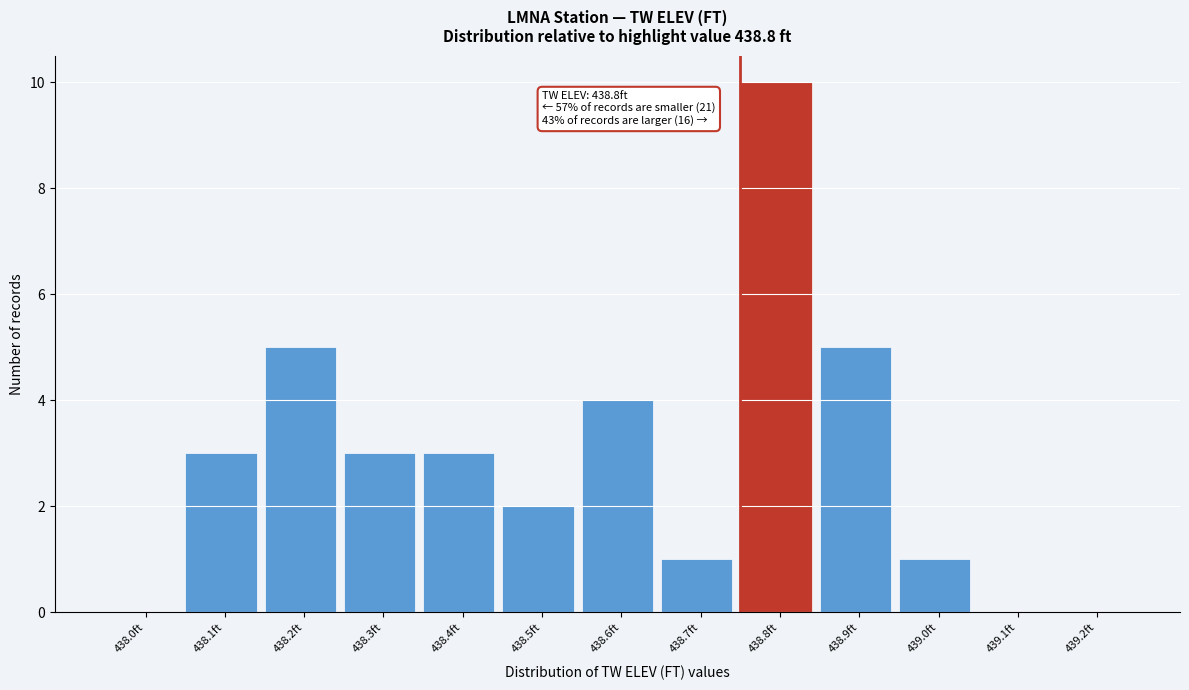

Reading right to left, what are all the values shown in this chart?

439.2ft=0	439.1ft=0	439.0ft=1	438.9ft=5	438.8ft=10	438.7ft=1	438.6ft=4	438.5ft=2	438.4ft=3	438.3ft=3	438.2ft=5	438.1ft=3	438.0ft=0